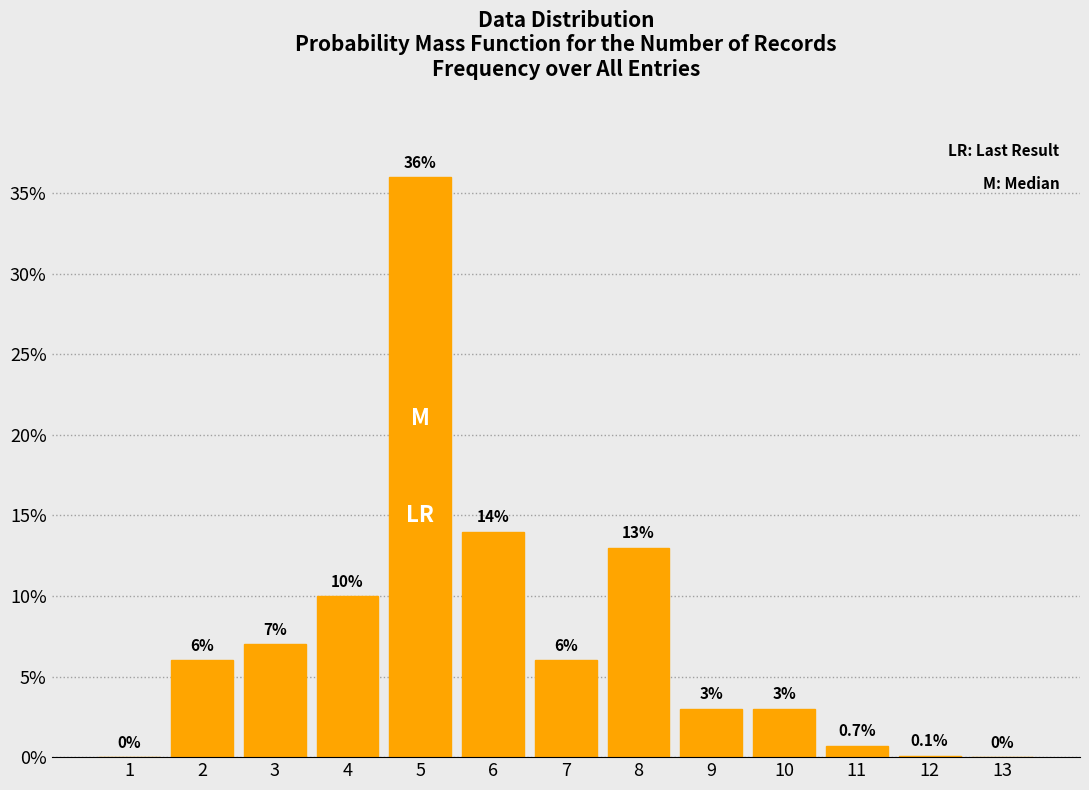

Reading left to right, what are all the values shown in this chart?

1=0.0	2=6.0	3=7.0	4=10.0	5=36.0	6=14.0	7=6.0	8=13.0	9=3.0	10=3.0	11=0.7	12=0.1	13=0.0